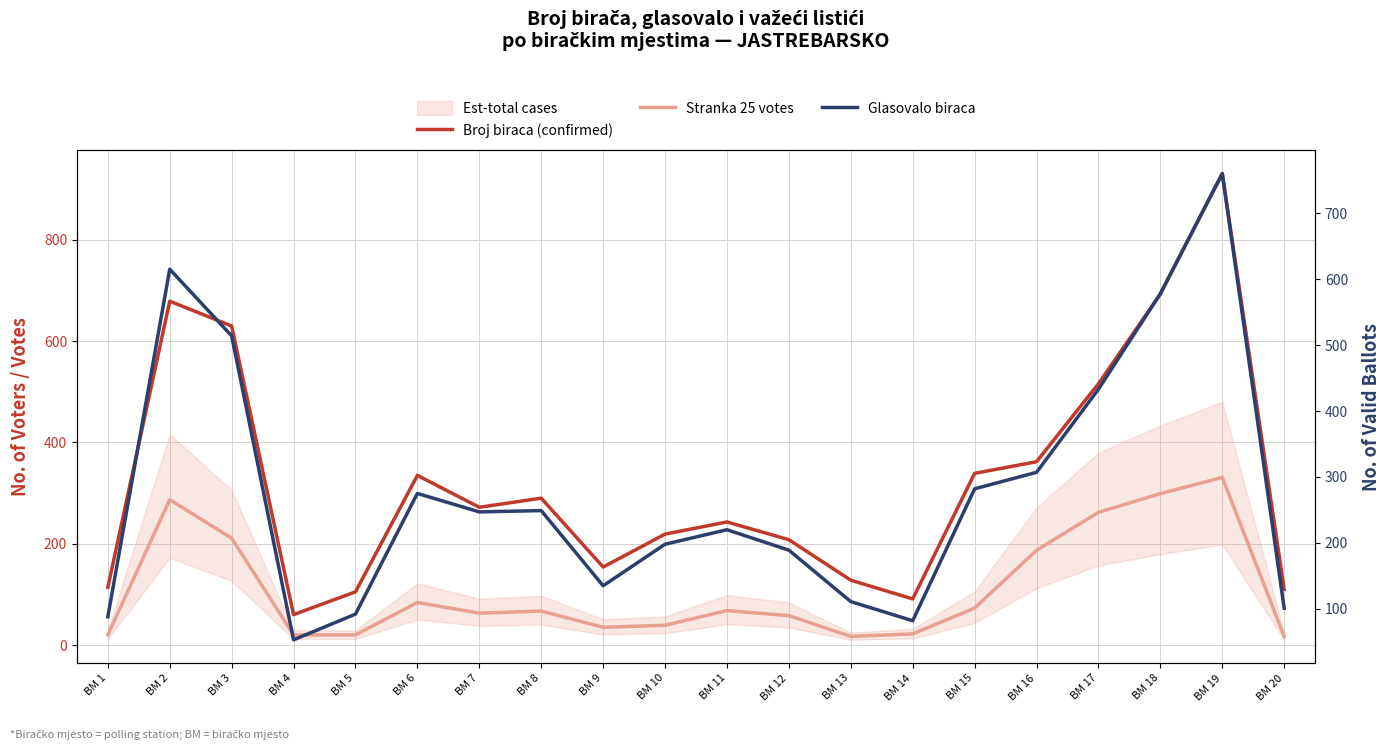

Does the chart have visible grid lines?

Yes